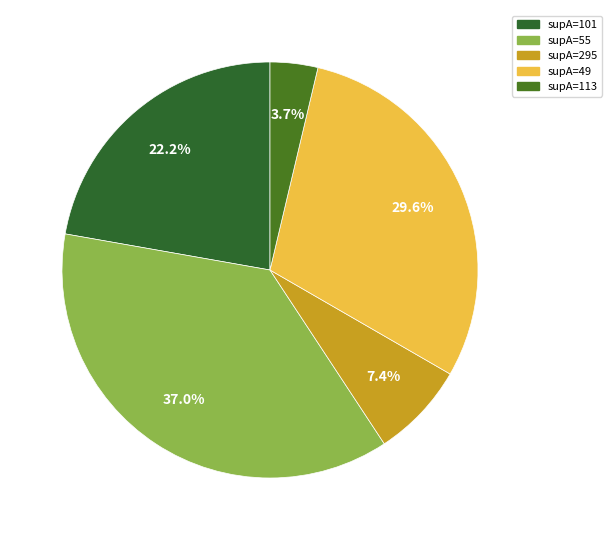

Count the number of slices in the pie.

5